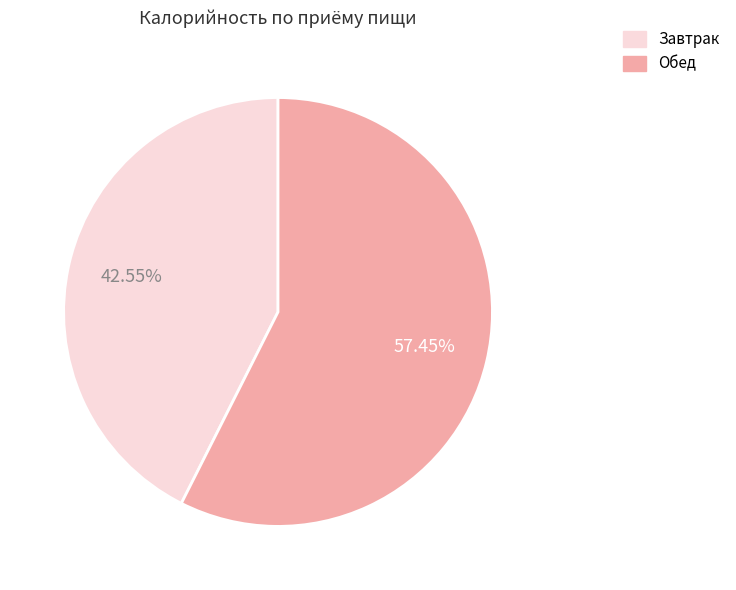

Does any single category account for the majority?

Yes